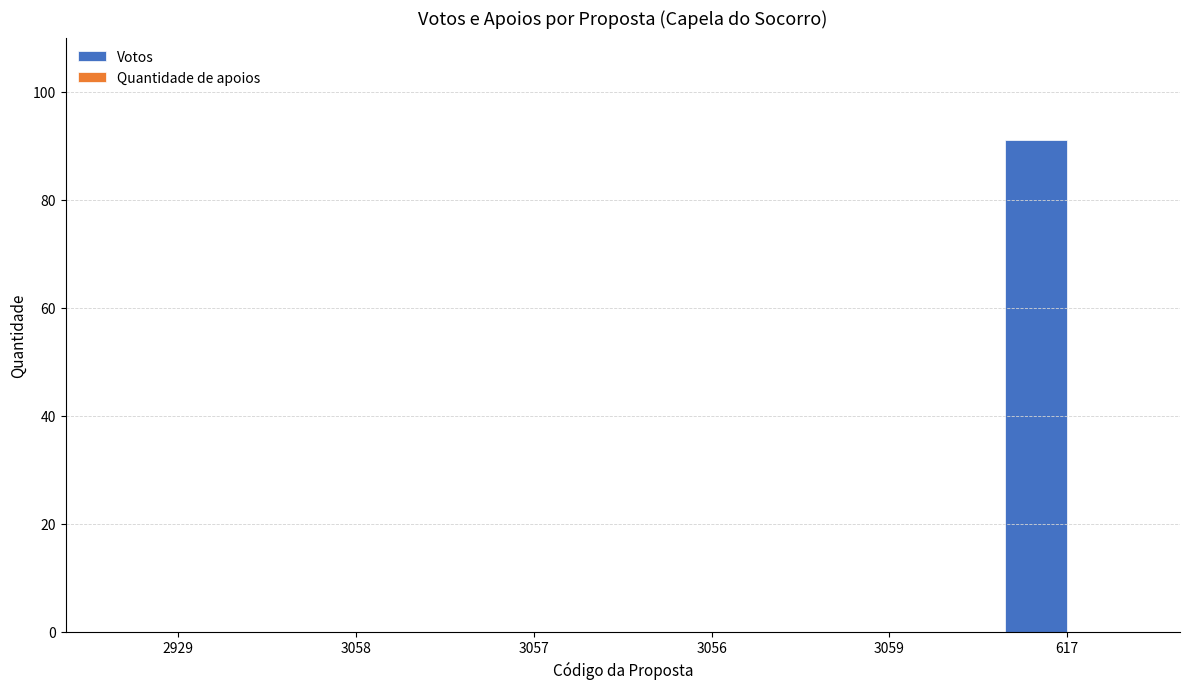

What is the change in value from 3056 to 617?

+91